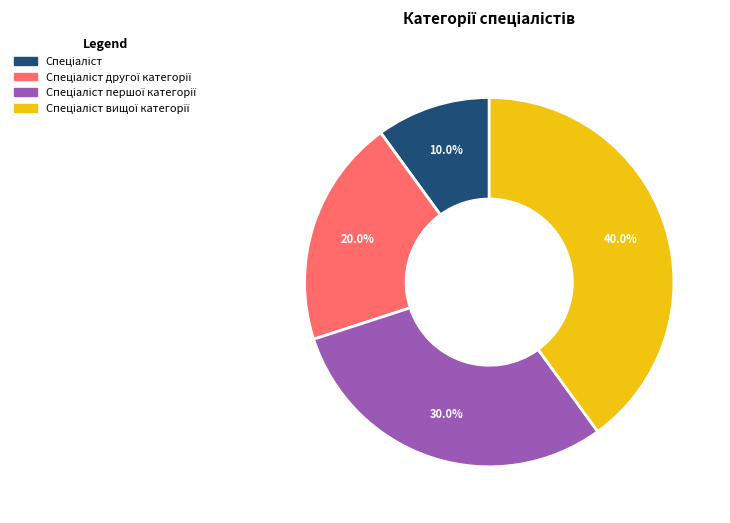

How many segments does this pie chart have?

4